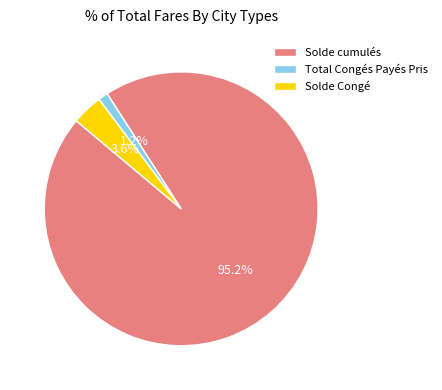

Rank the categories by value from highest to lowest.

Solde cumulés, Solde Congé, Total Congés Payés Pris